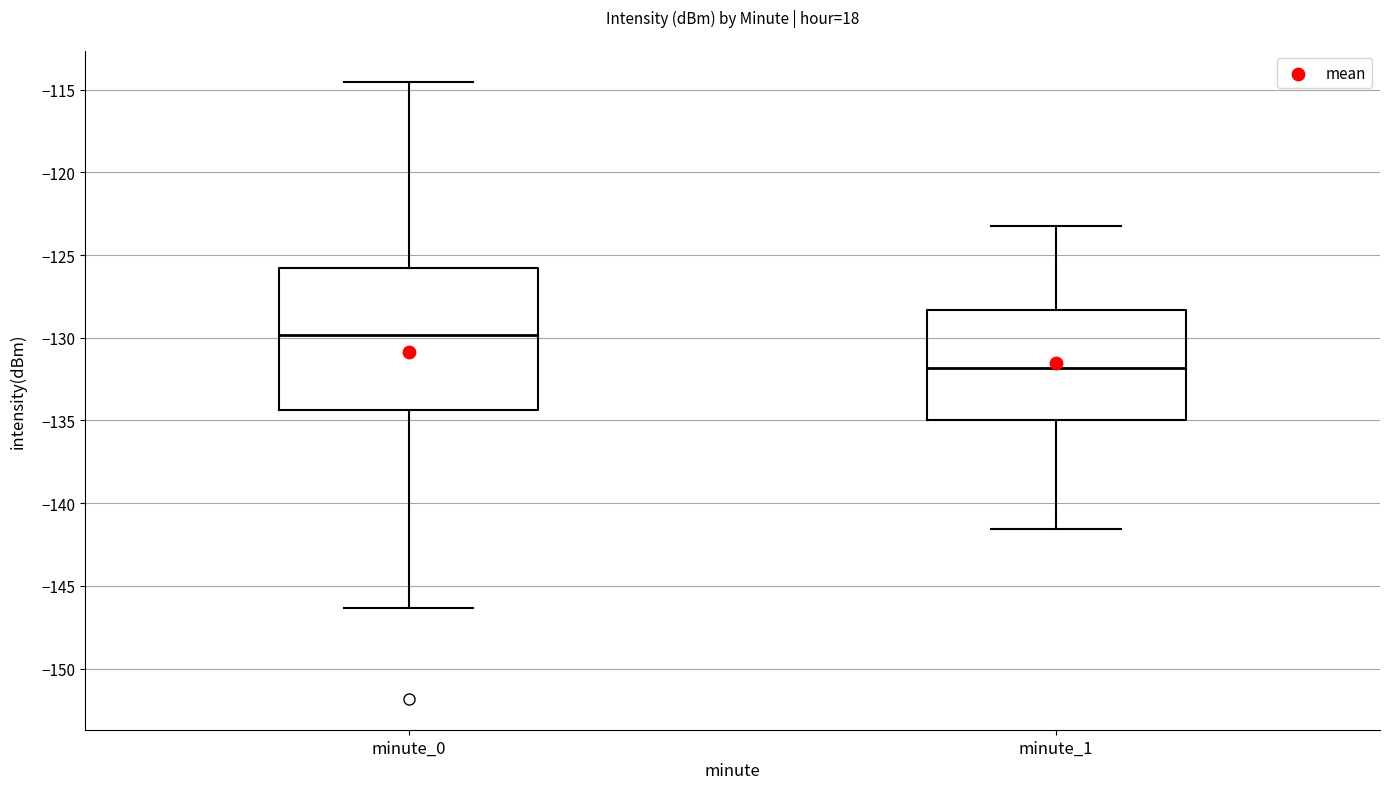

Where is the upper edge of the box for minute_1 on the y-axis? The values are not printed on the chart, so give them approximately, as read against the axis.

-128.5